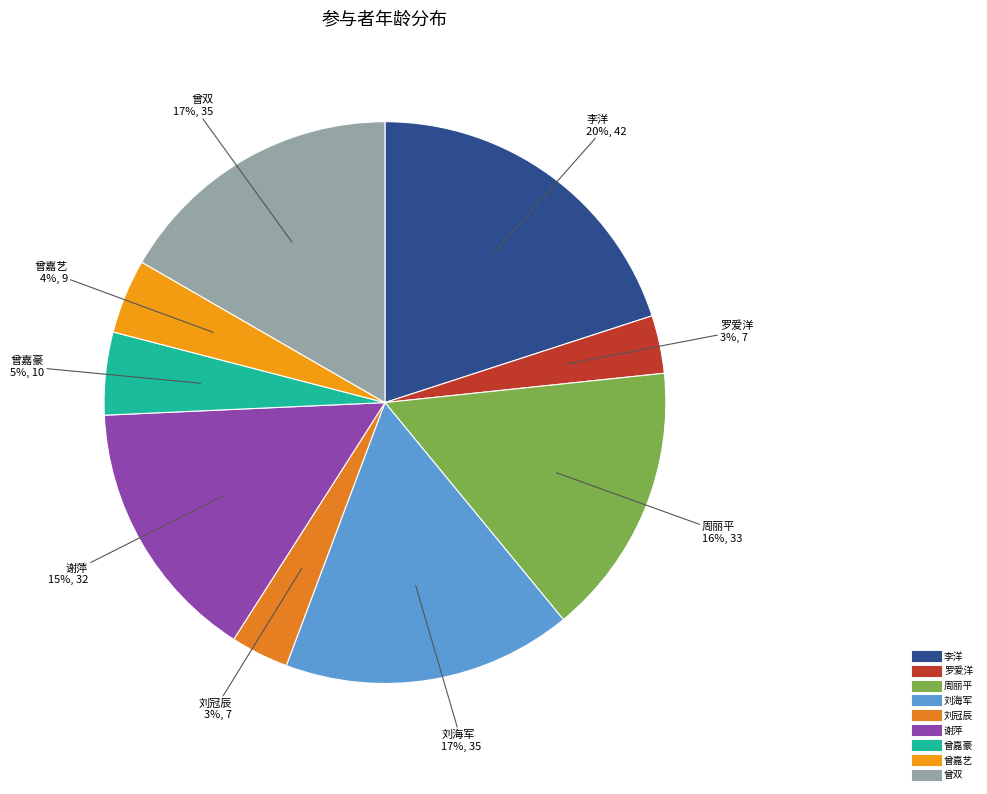

What is the largest slice in the pie chart?

李洋(42)